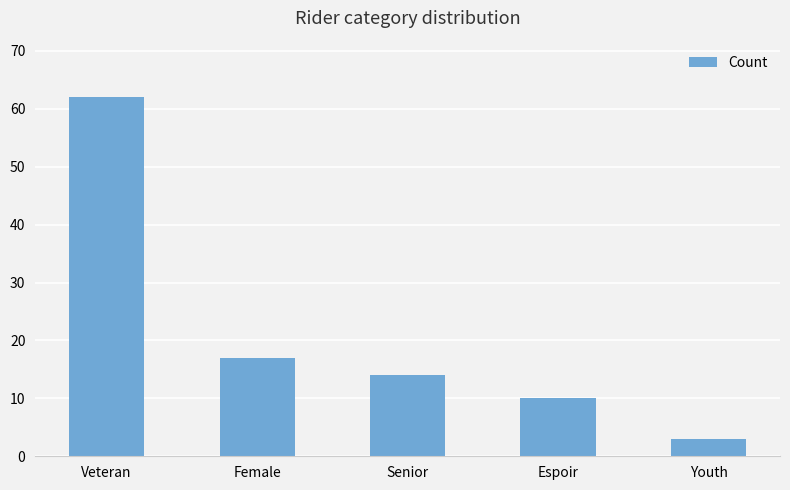

How many data points does each series have?

5